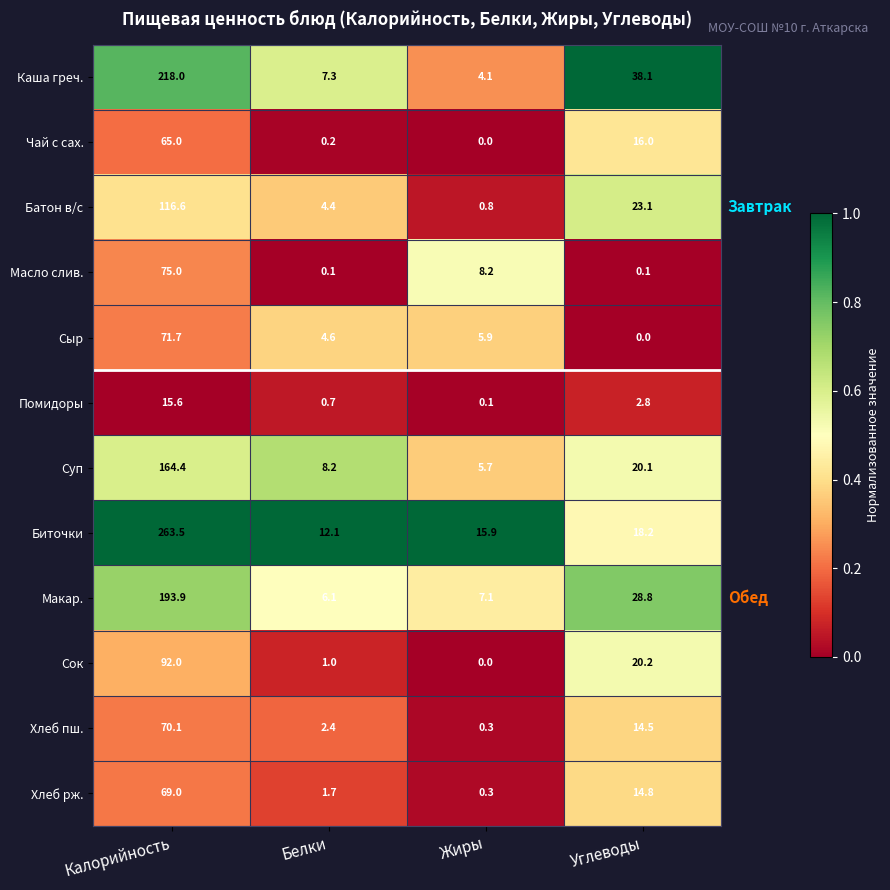

How many values in the Биточки series are below 18?

2